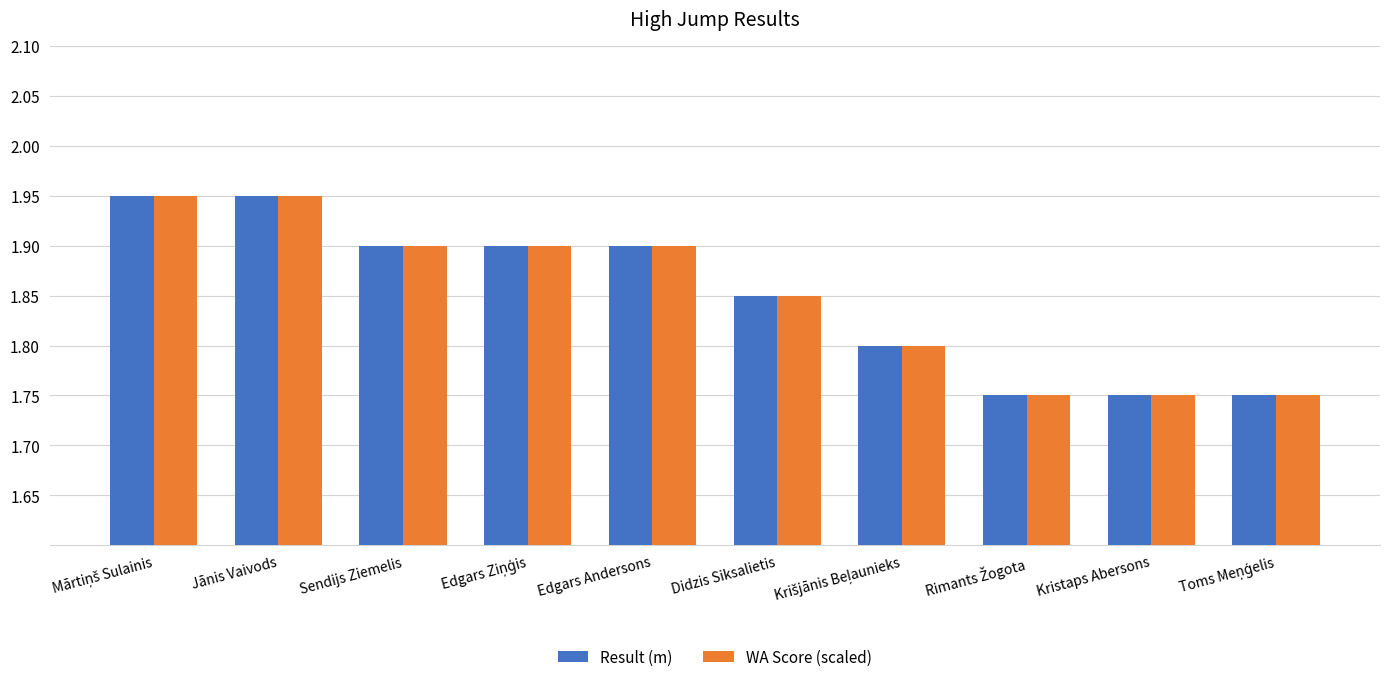

What is the sum of all WA Score (scaled) values?

18.5